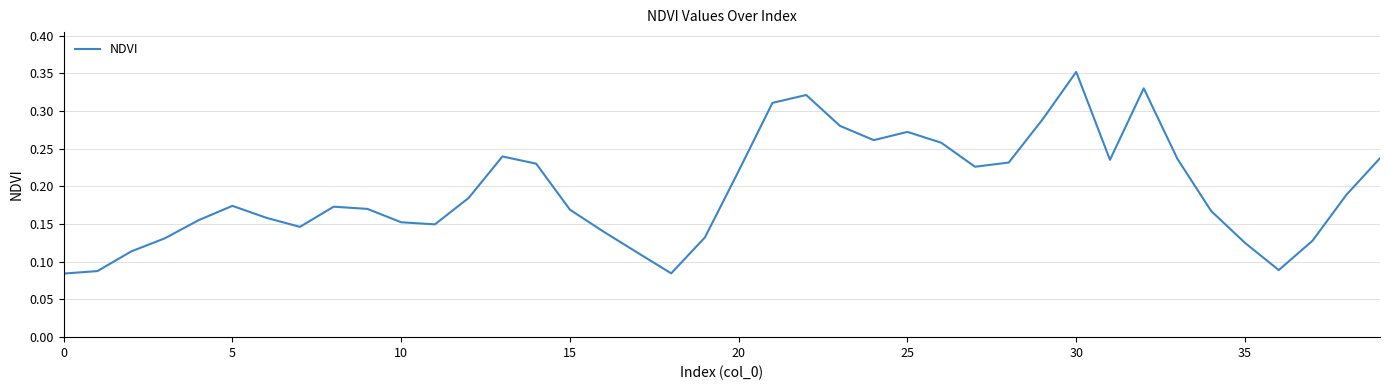

True or false: there are more than 0 points higher than both neighbors.

True